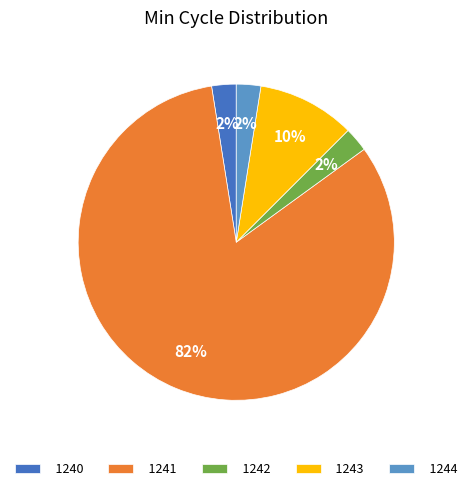

Does 1244 account for over 50% of the chart?

No